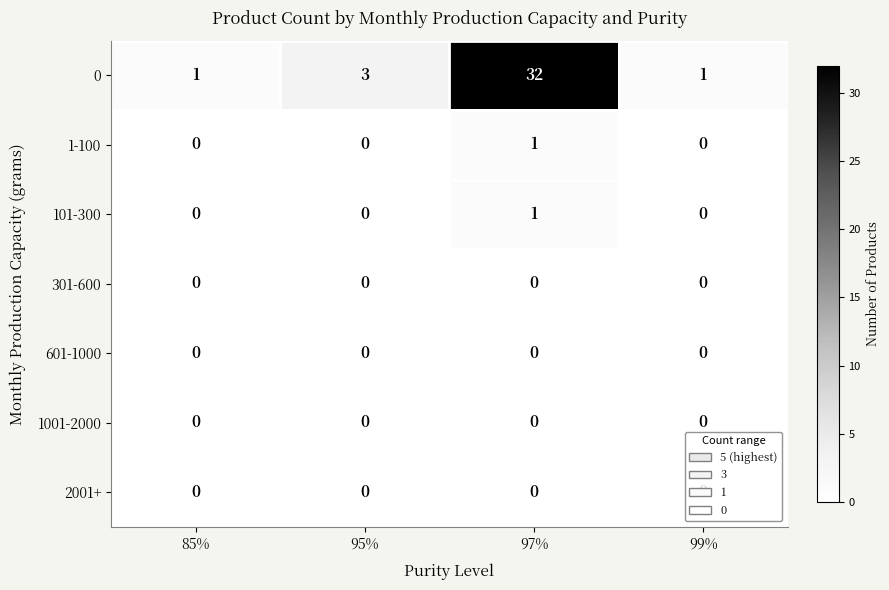

What is the spread (max minus min) of values at 95%?

3